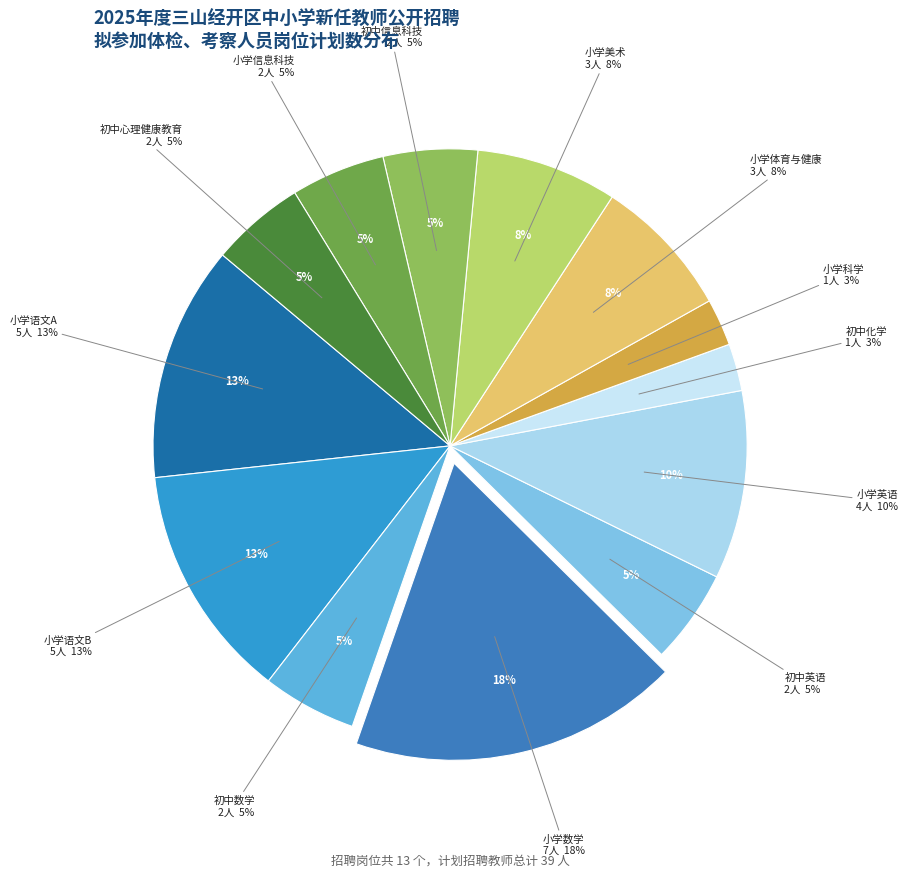

What percentage is the 小学美术 slice, to the nearest percent?

8%